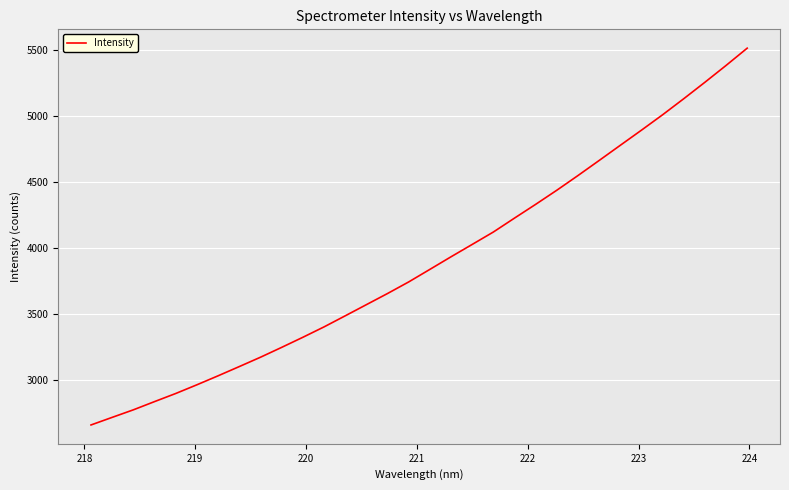

What is the smallest value displayed?

2661.6